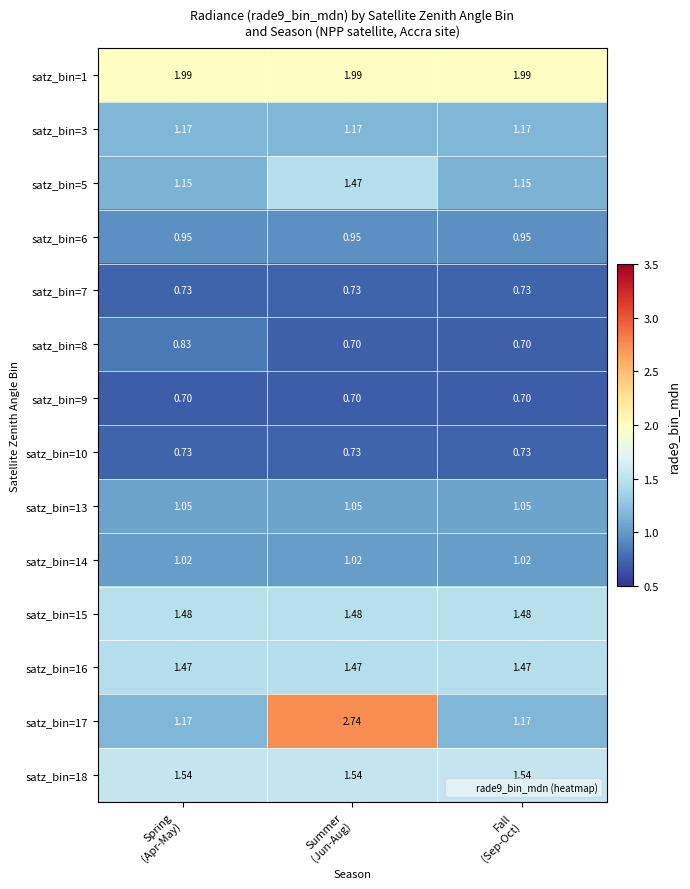

How many series are shown in this chart?

14